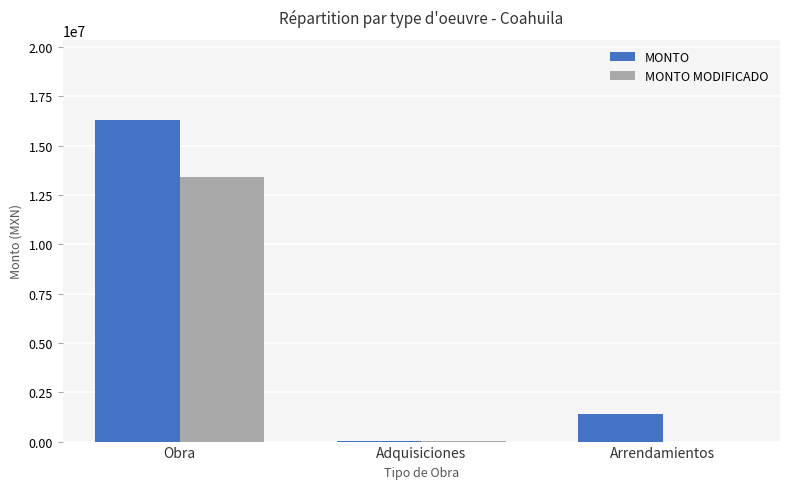

At which label does MONTO reach its peak?

Obra